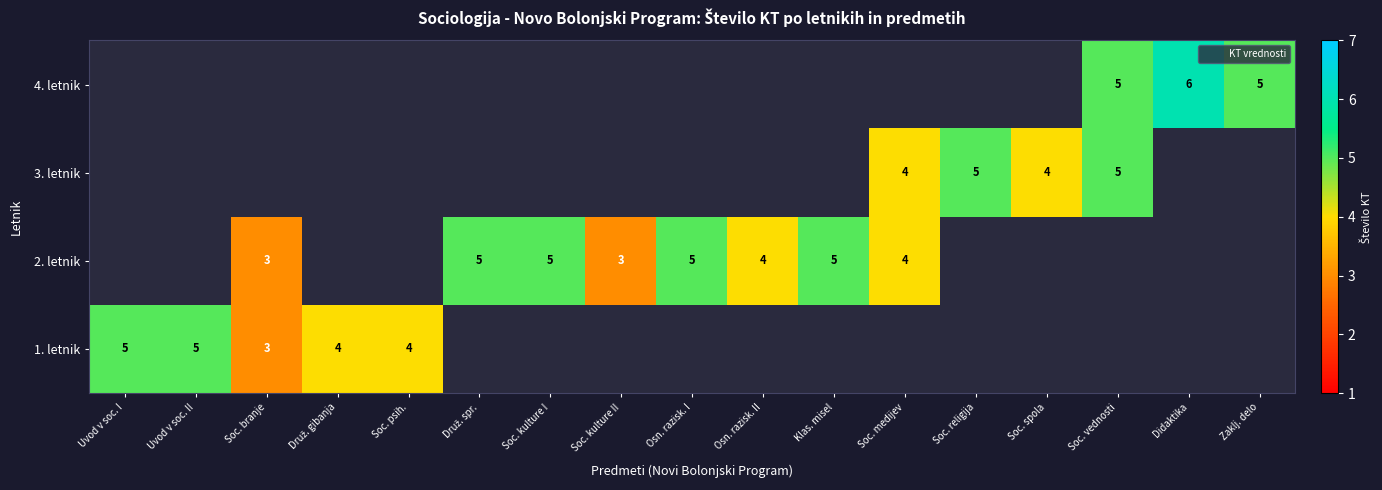

Is it true that 4. letnik equals 8 at Zaklj. delo?

False